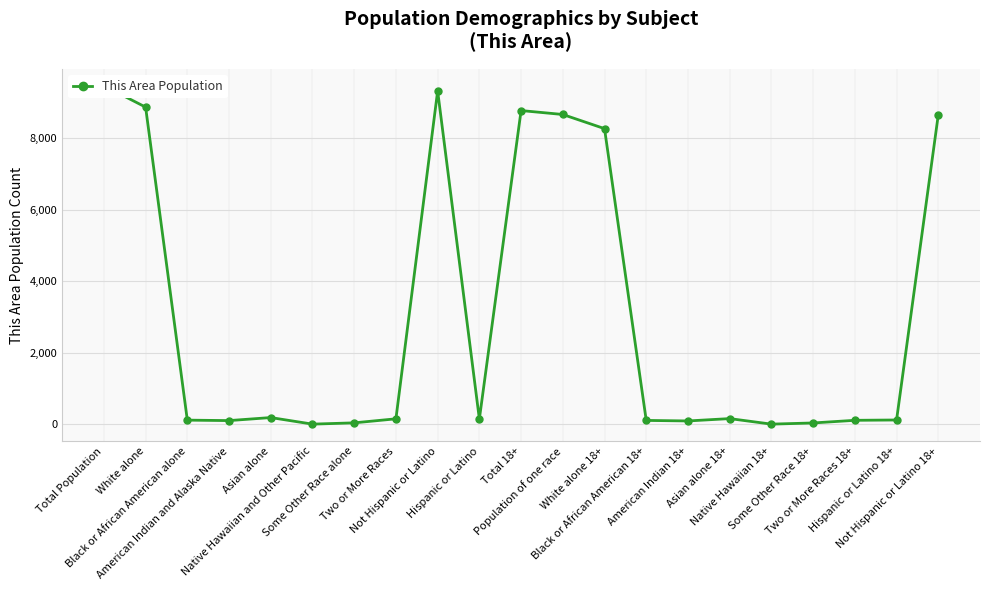

What is the ratio of the value at White alone to the value at Not Hispanic or Latino 18+?

1.0